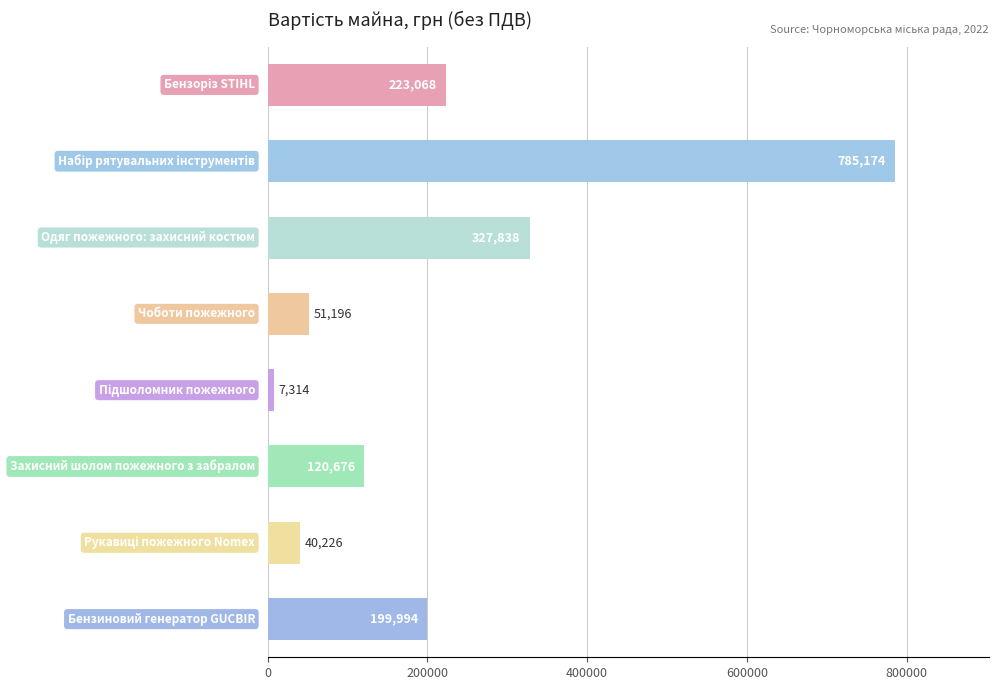

What is the smallest value displayed?

7313.7